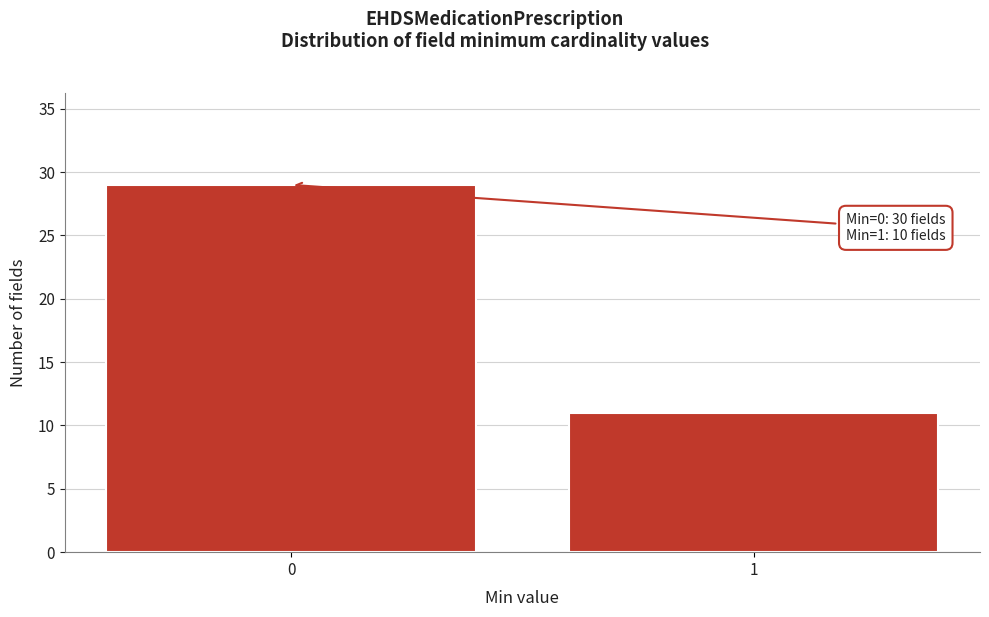

Reading left to right, extract all data points from this chart.

29	11